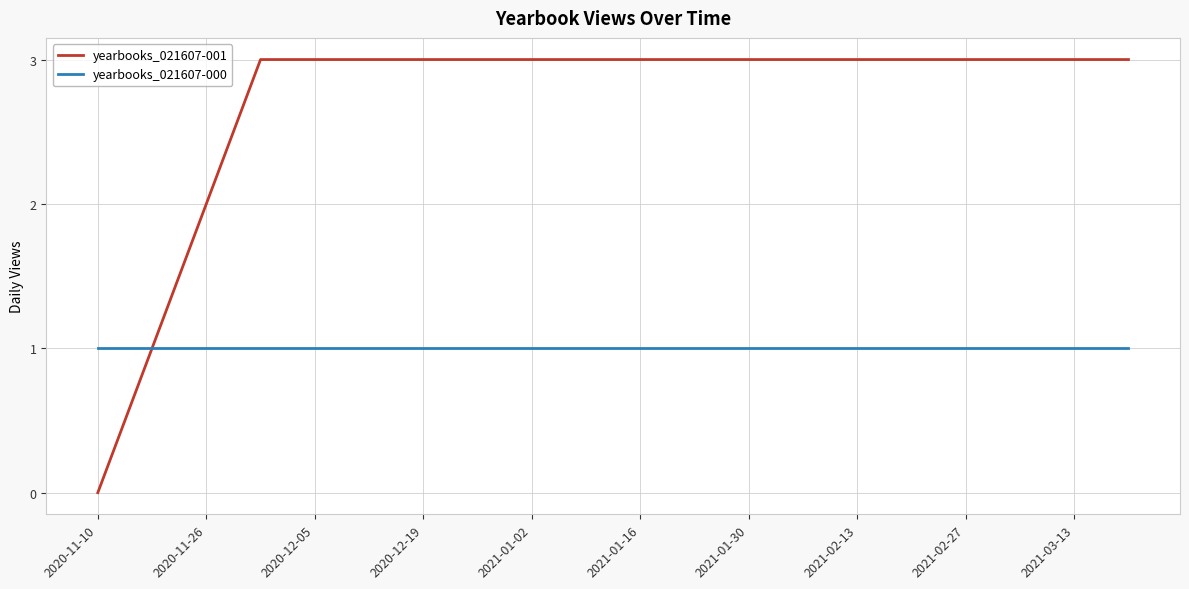

Which series has the largest total across all categories?

yearbooks_021607-001